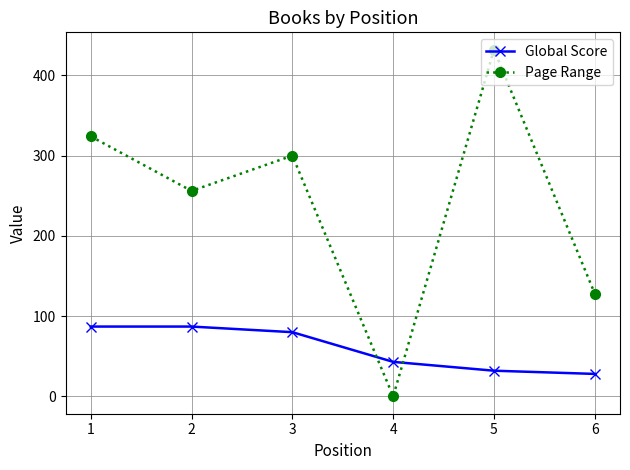

What is the minimum value for Global Score?

28